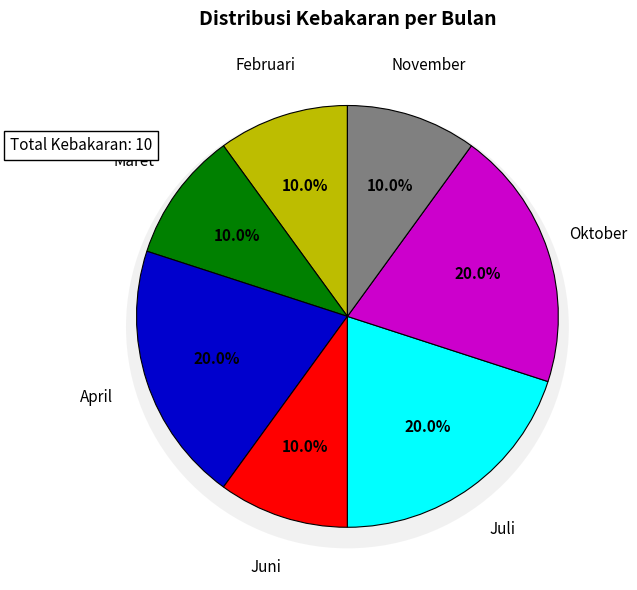

To the nearest percent, what is the difference between the April and Juni slice percentages?

10%